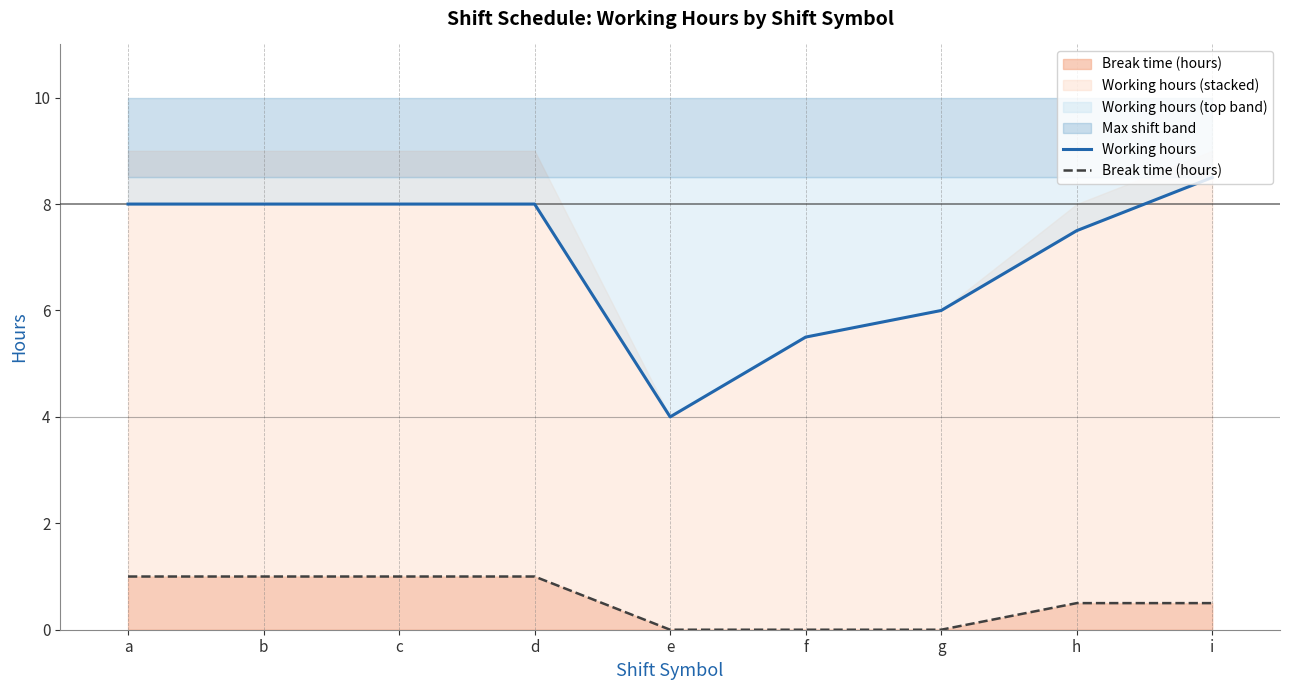

What is the total value across all series at f?

5.5